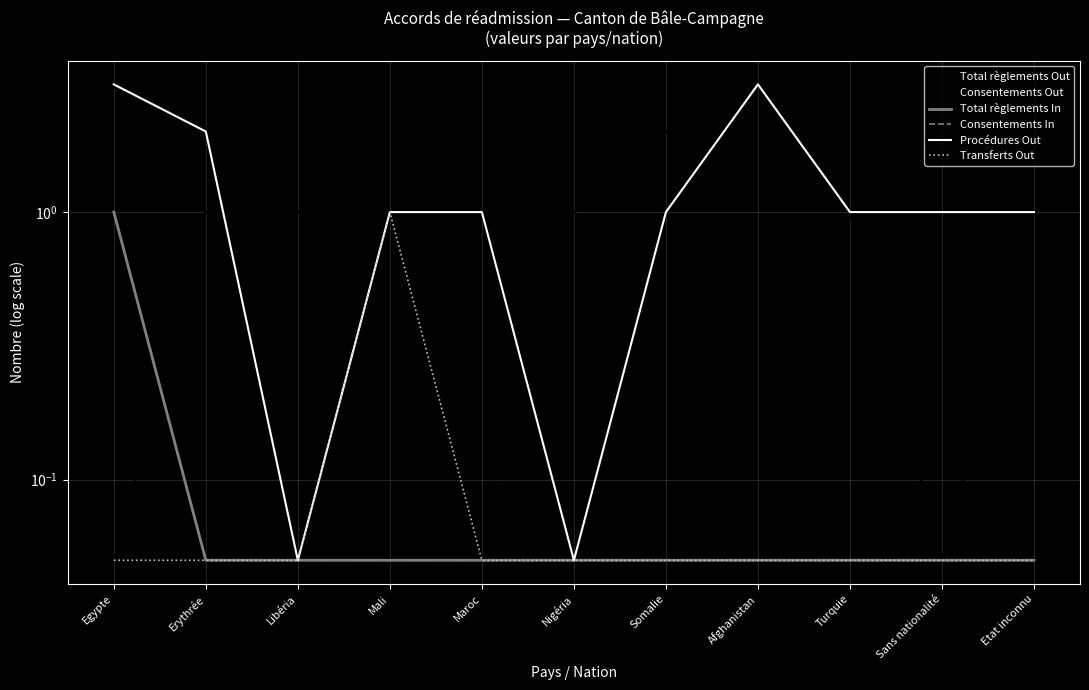

How many lines are shown in the chart?

6